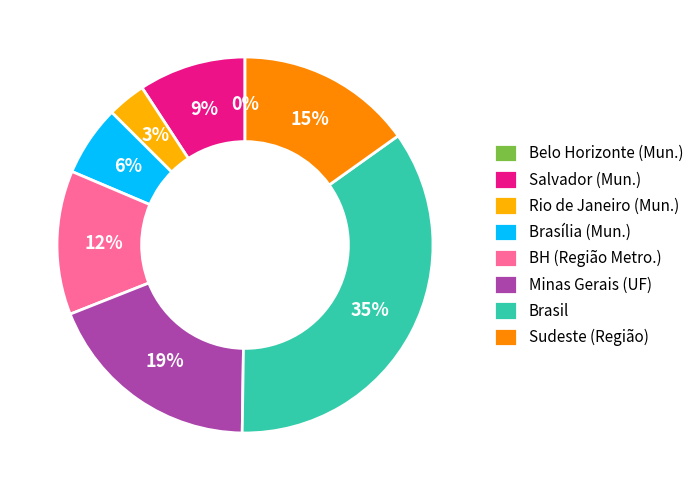

Does any single category account for the majority?

No